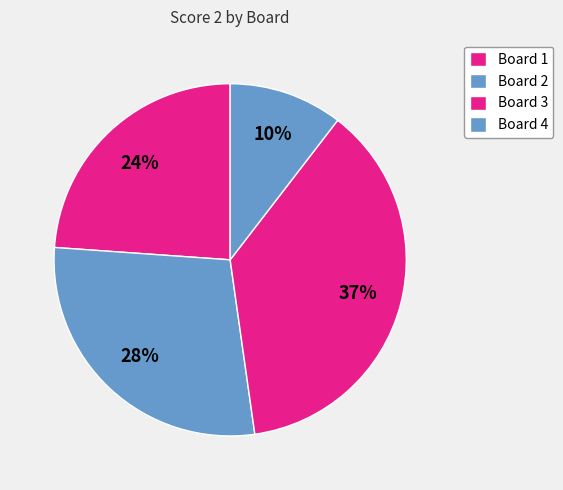

How many segments does this pie chart have?

4